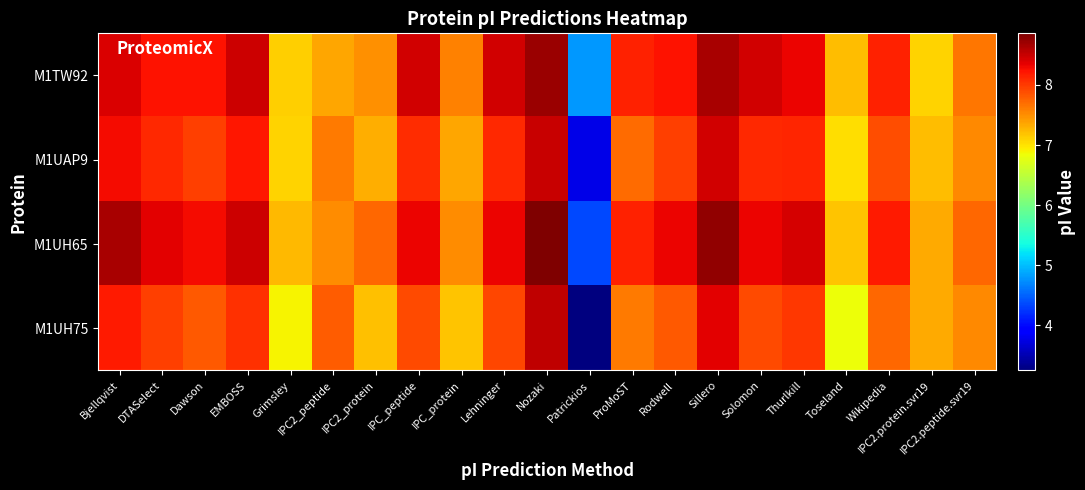

What is the spread (max minus min) of values at IPC_protein?

0.4